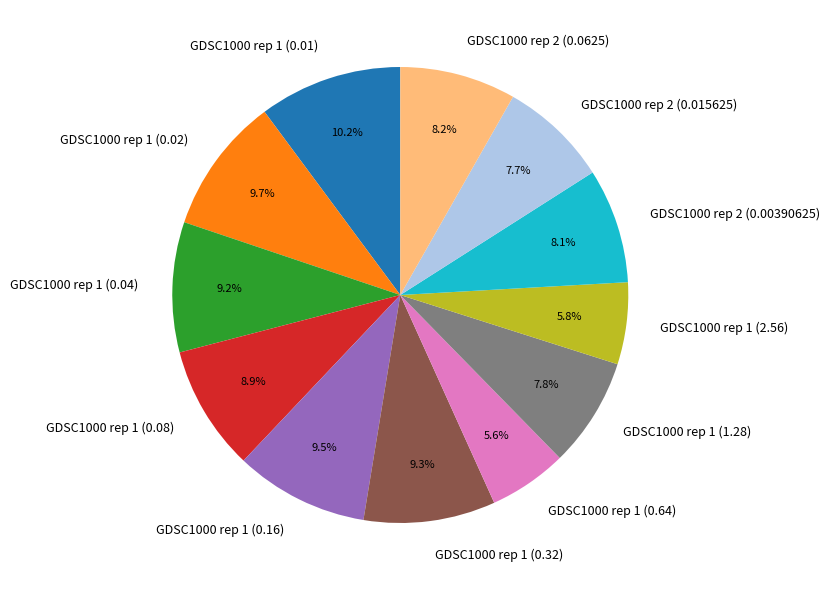

Does GDSC1000 rep 2 (0.00390625) account for over 50% of the chart?

No